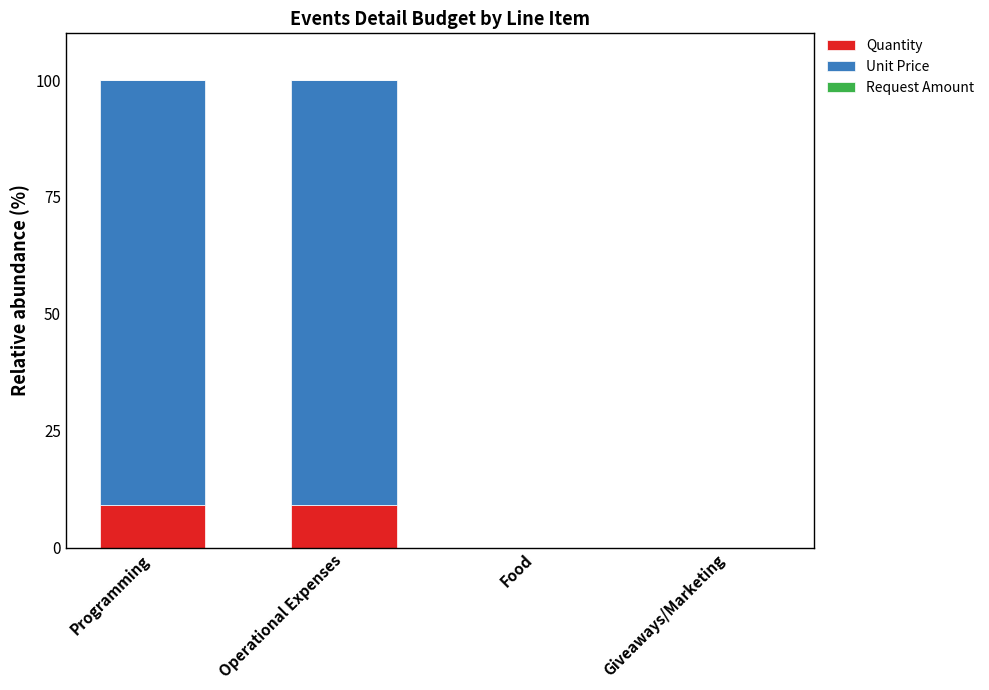

The value of Quantity at Programming is 9.1. True or false?

True